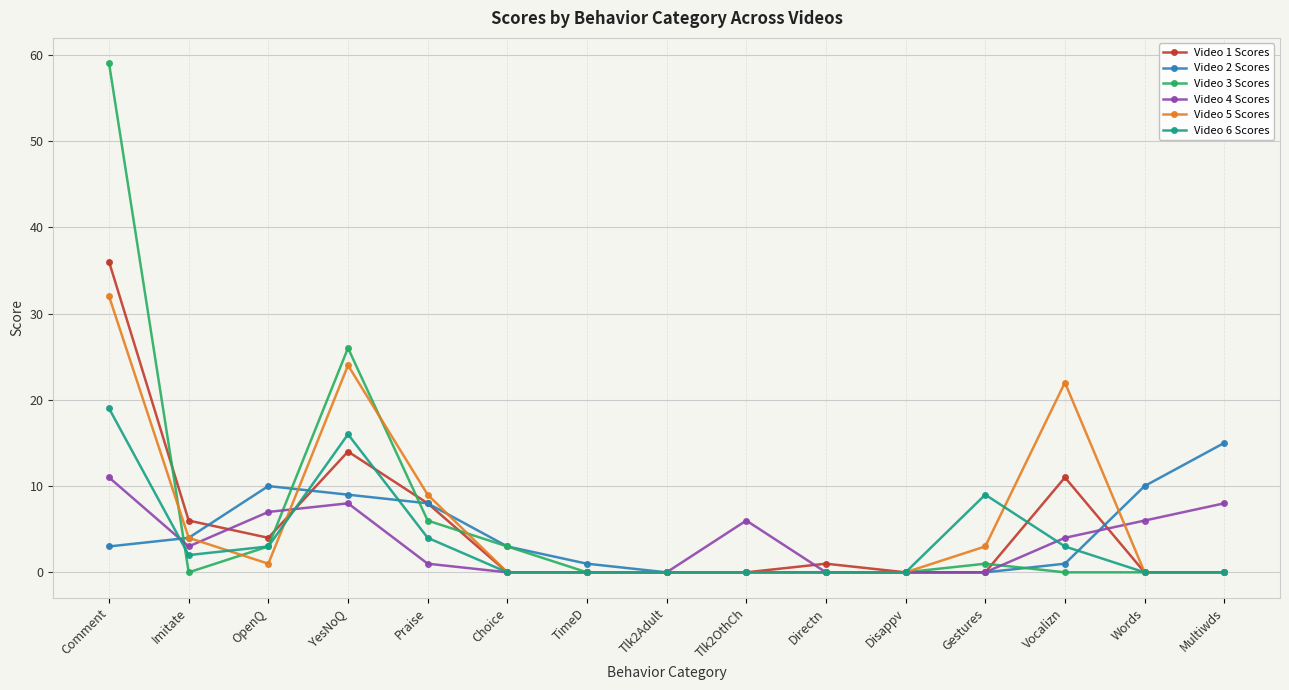

How many distinct data groups are displayed?

6